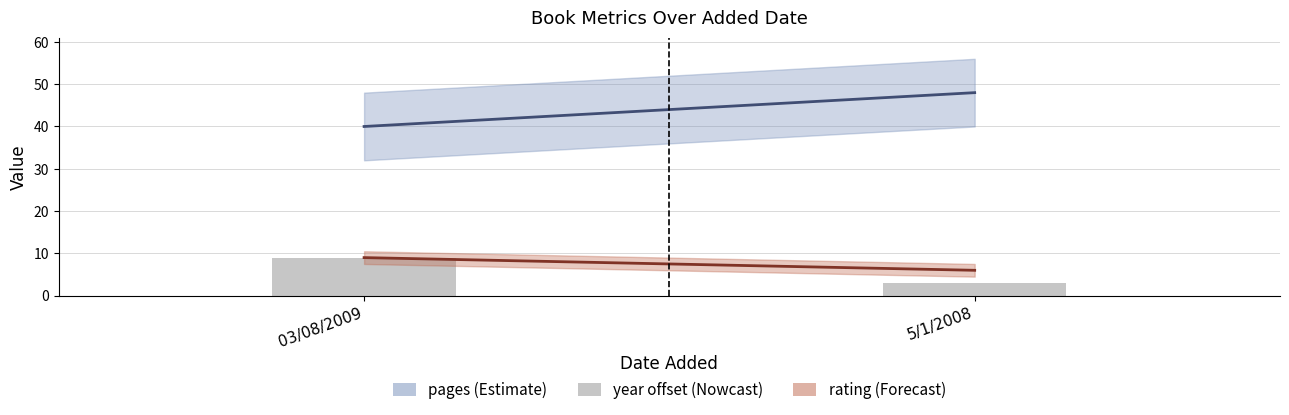

How many categories are shown in the chart?

2